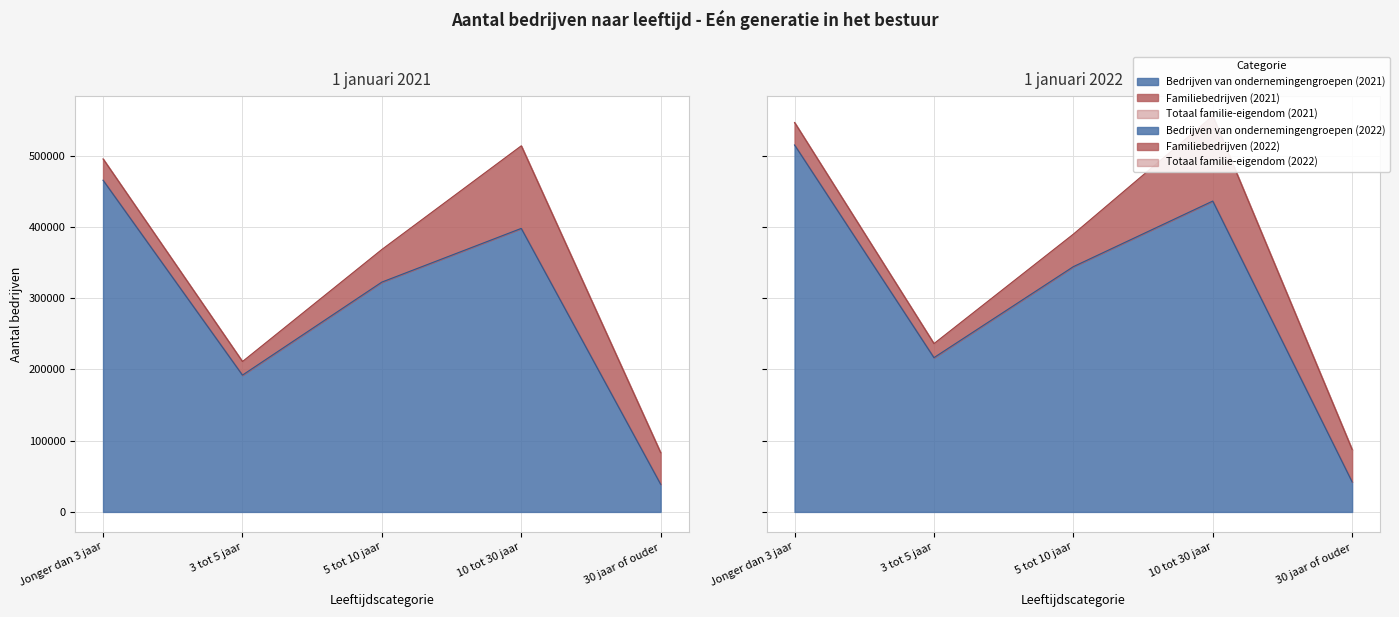

What is the lowest value of the Eén generatie - Totaal familie-eigendom (2022) series?

87365